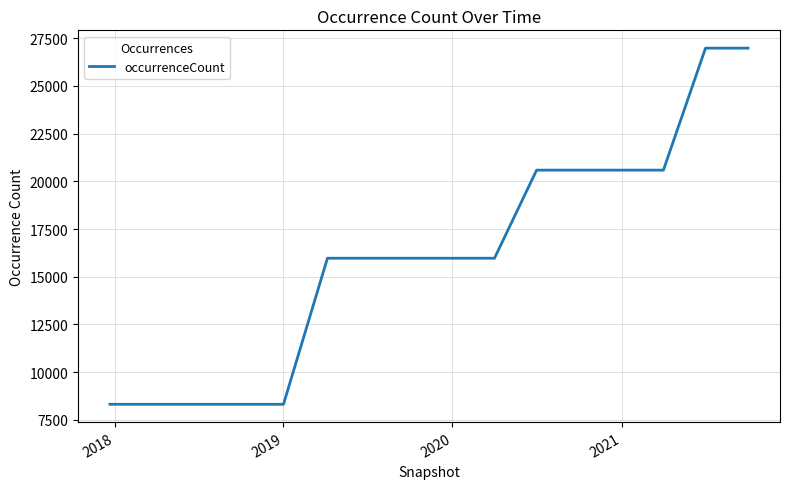

What is the sum of all values?

257748